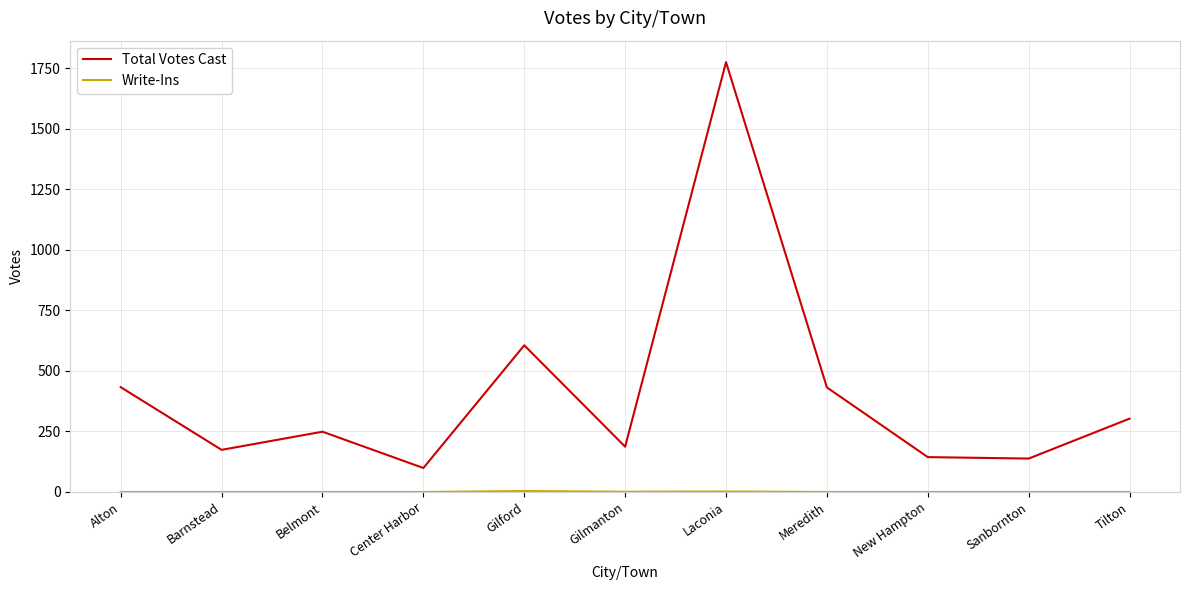

Which category has the lowest value in the Total Votes Cast series?

Center Harbor